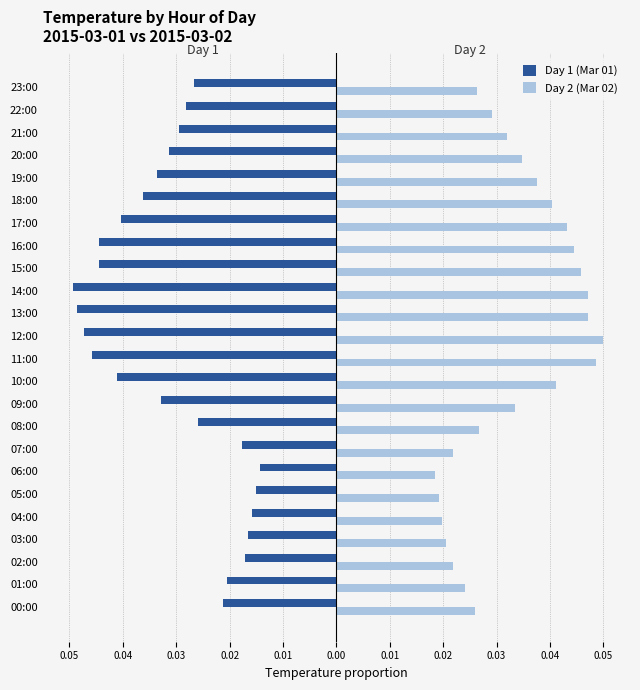

What are all the series names shown in the legend?

Day 1 (Mar 01), Day 2 (Mar 02)